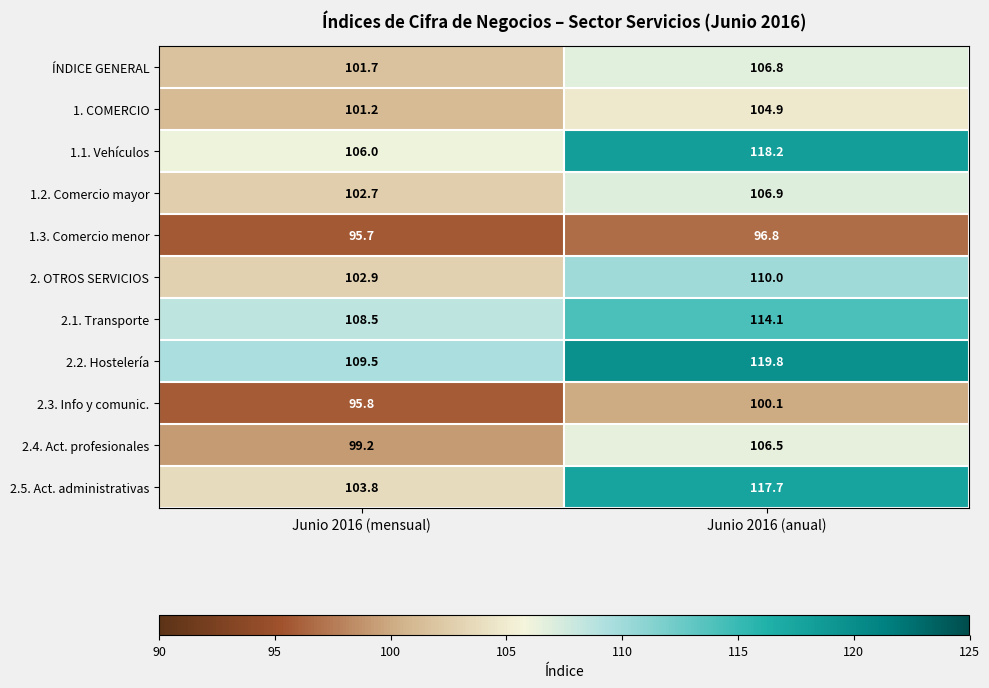

At which label is 1.3. Comercio menor closest to 96?

Junio 2016 (mensual)